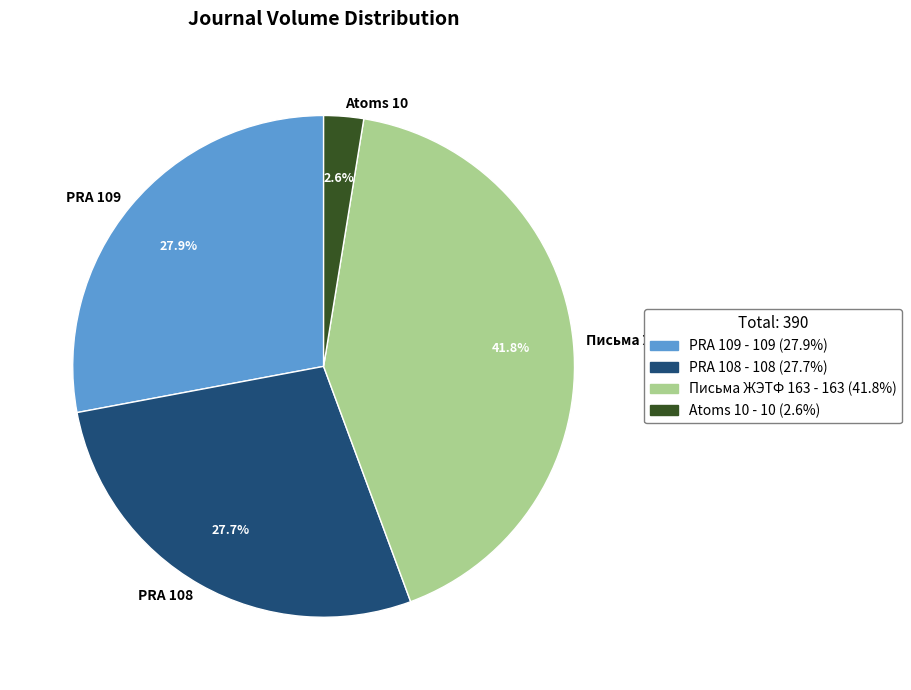

Which has a higher value, Atoms 10 or Письма ЖЭТФ 163?

Письма ЖЭТФ 163